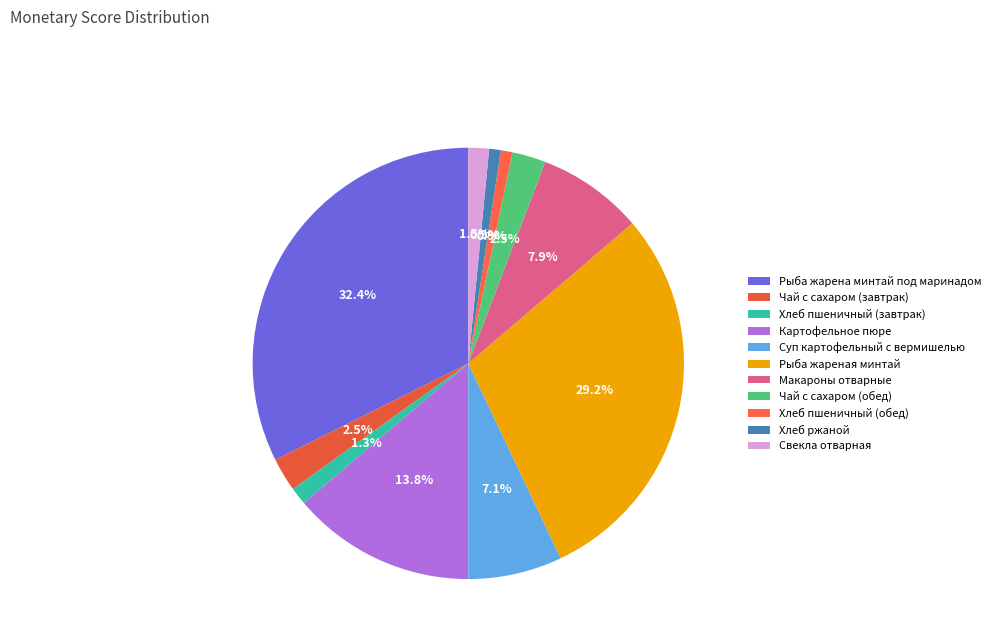

Rank the categories by value from lowest to highest.

Хлеб пшеничный (обед), Хлеб ржаной, Хлеб пшеничный (завтрак), Свекла отварная, Чай с сахаром (завтрак), Чай с сахаром (обед), Суп картофельный с вермишелью, Макароны отварные, Картофельное пюре, Рыба жареная минтай, Рыба жарена минтай под маринадом